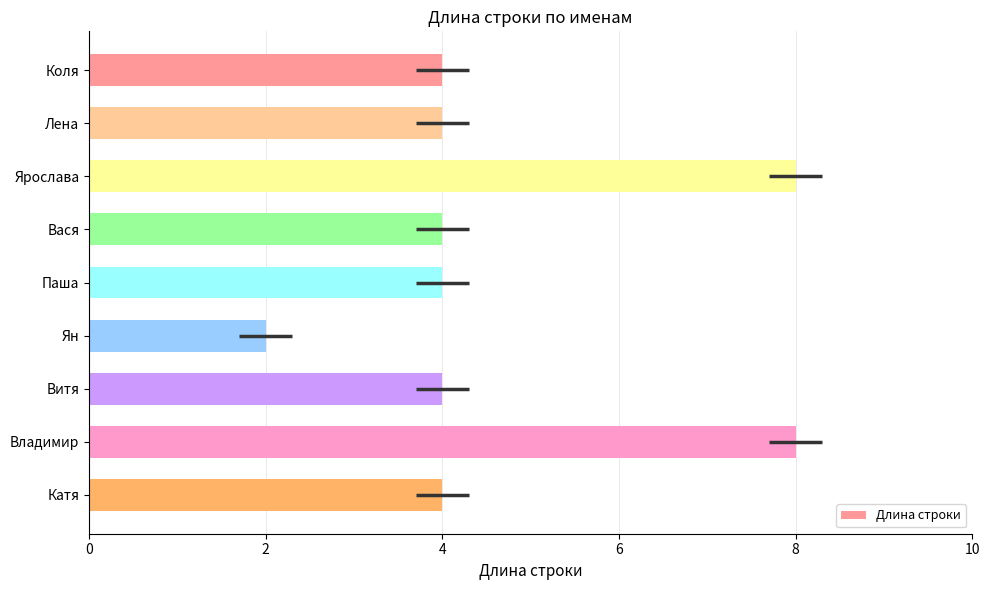

Count the values in the range 4 to 5.

6